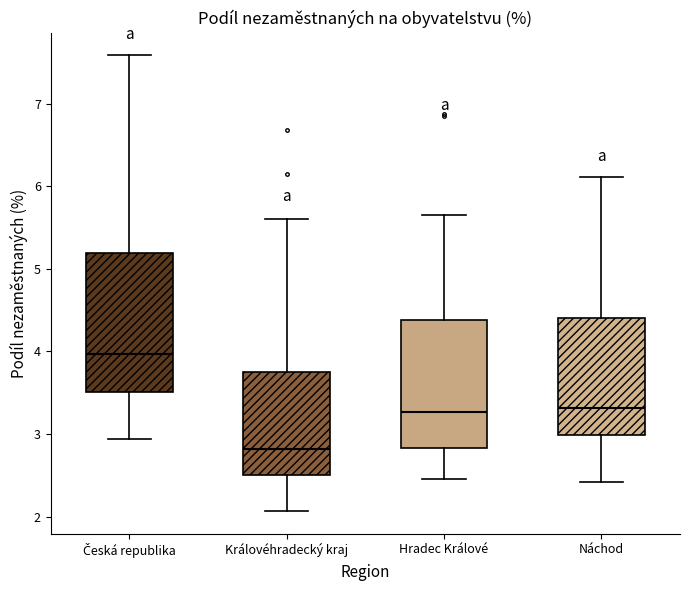

Where does the upper whisker of the box for Náchod end on the y-axis? The values are not printed on the chart, so give them approximately, as read against the axis.

6.1